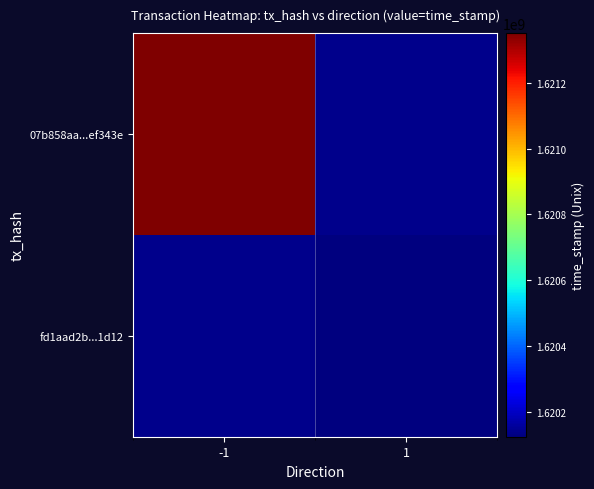

How many distinct data groups are displayed?

2